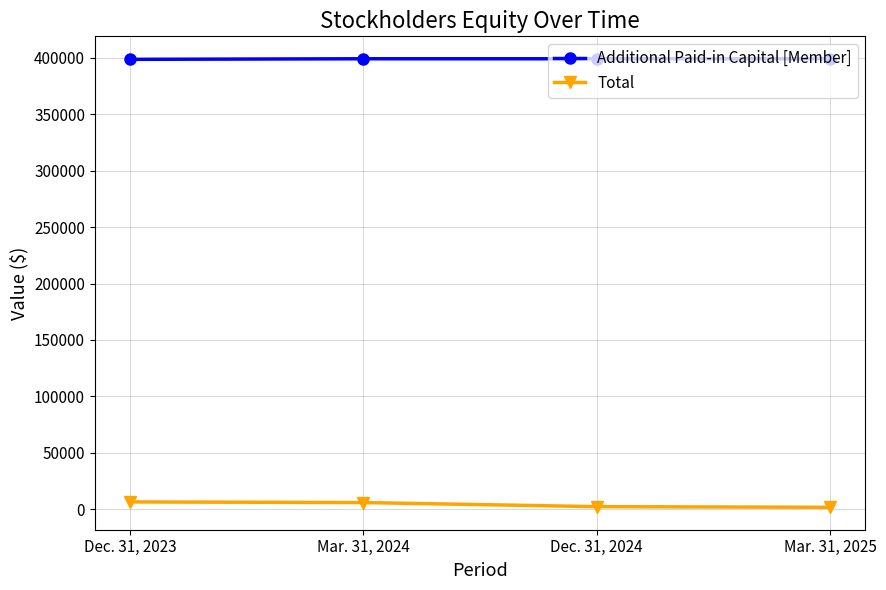

What is the difference between the highest and lowest values at Mar. 31, 2025?

397097